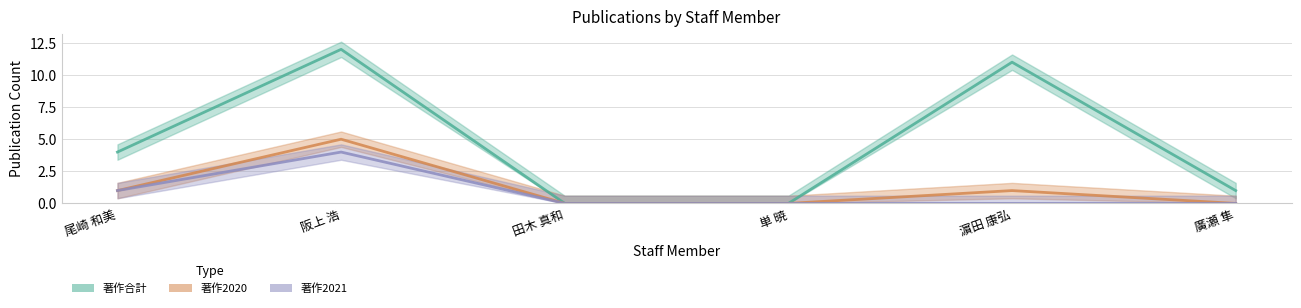

True or false: 著作合計 has more than 1 points higher than both neighbors.

True